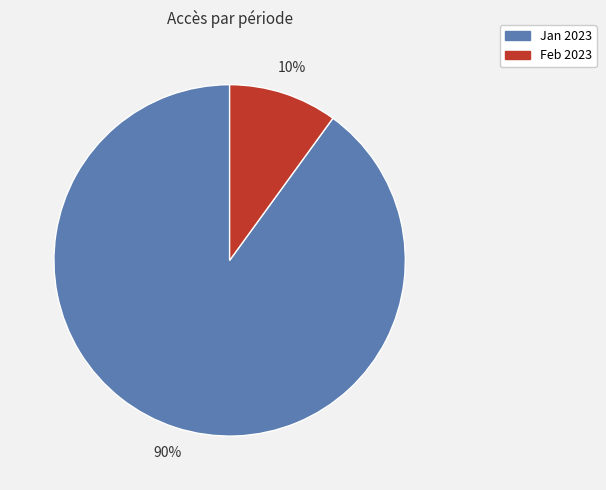

Is there a majority slice in this chart?

Yes